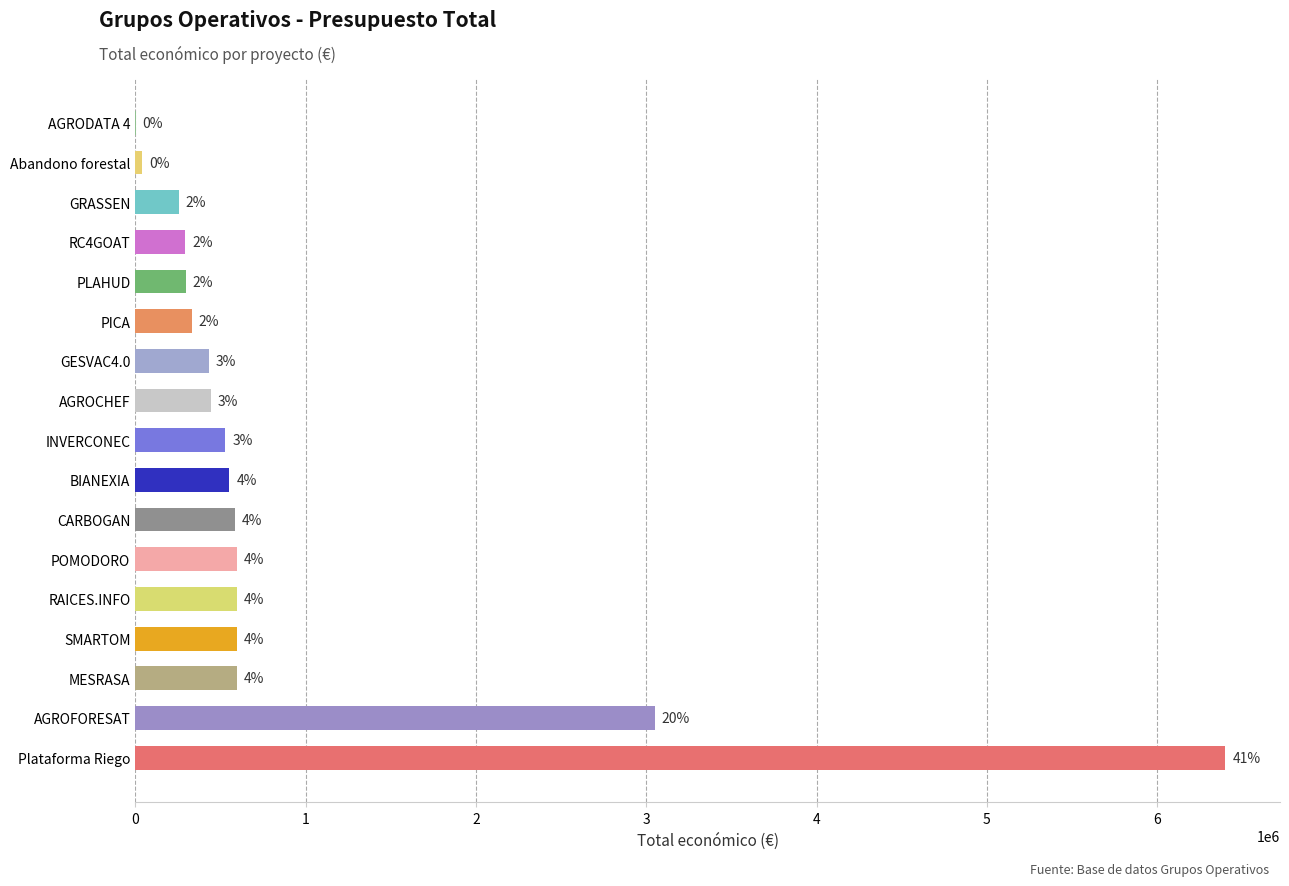

What is the difference between the maximum and minimum values?

6398275